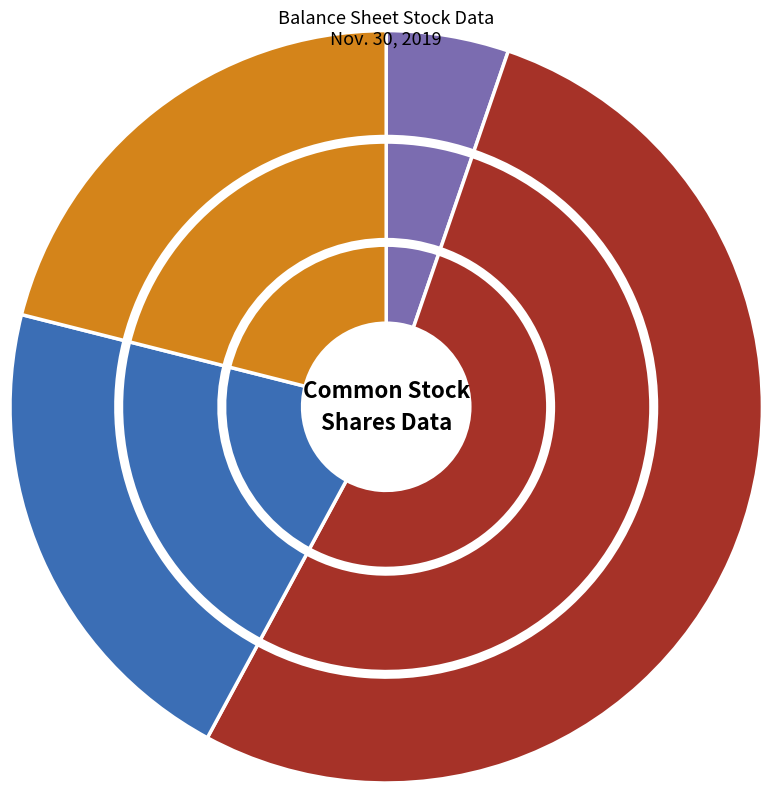

To the nearest percent, what is the difference between the largest and smallest slice percentages?

47%